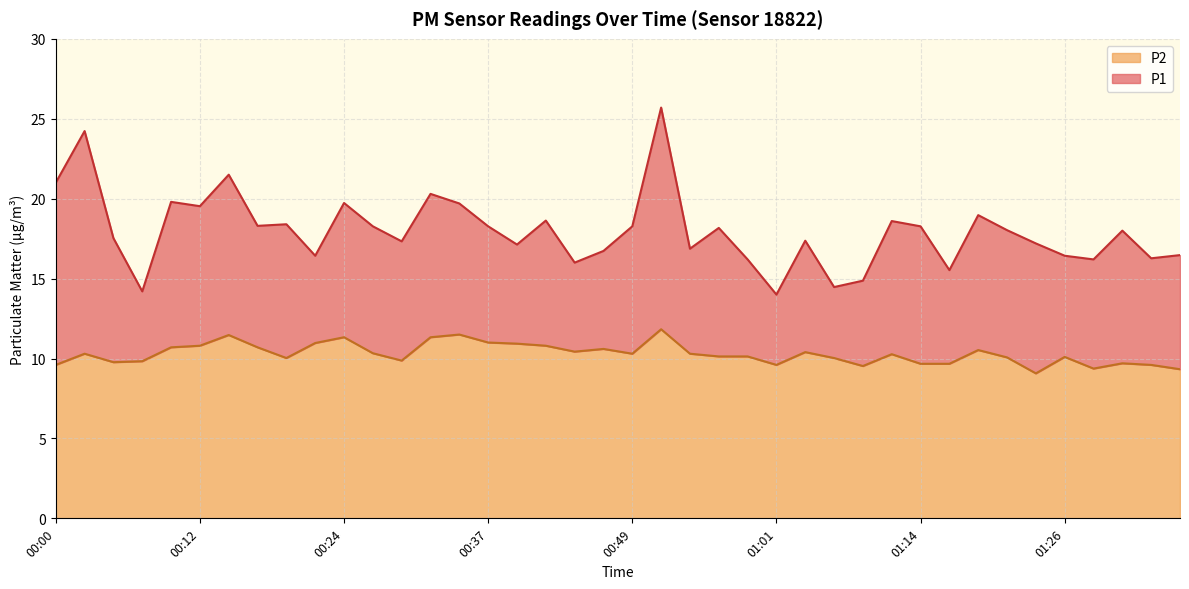

At which label does P1 reach its minimum?

01:01